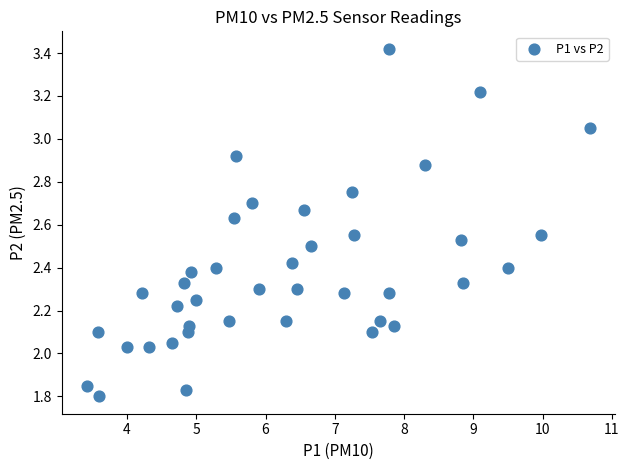

What is the range of Y values (max minus min)?

1.6